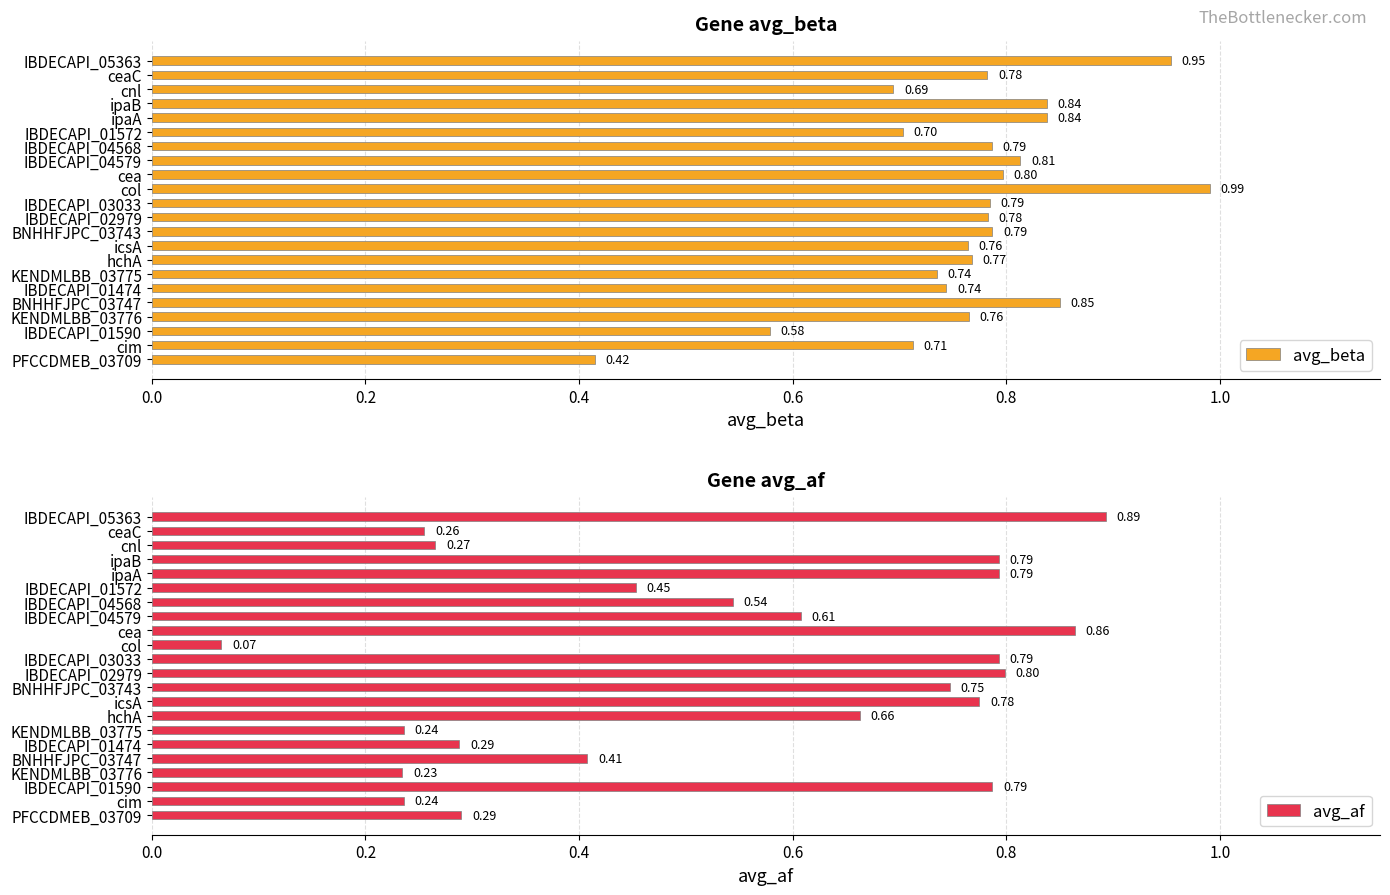

Where is avg_af nearest to the value 0?

col